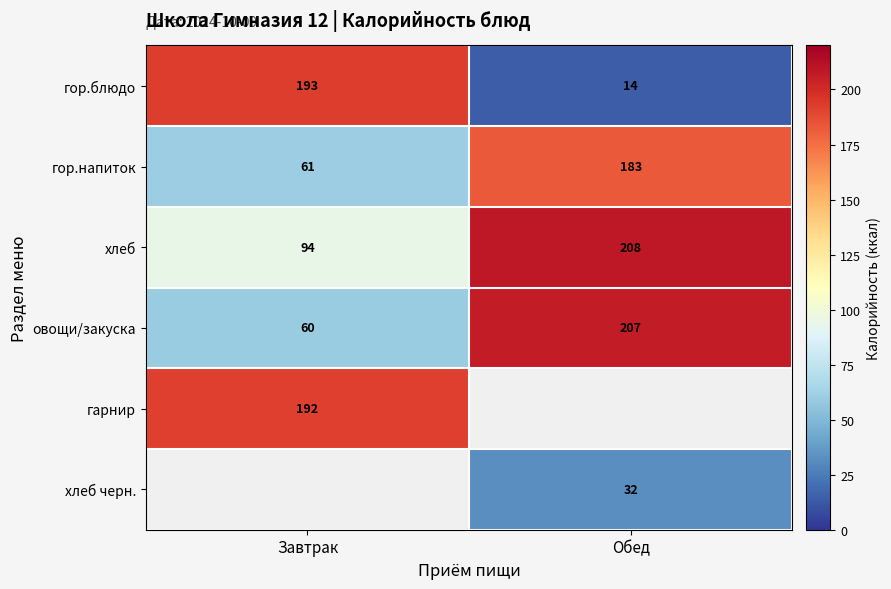

What is the difference between the гор.блюдо values at Завтрак and Обед?

179